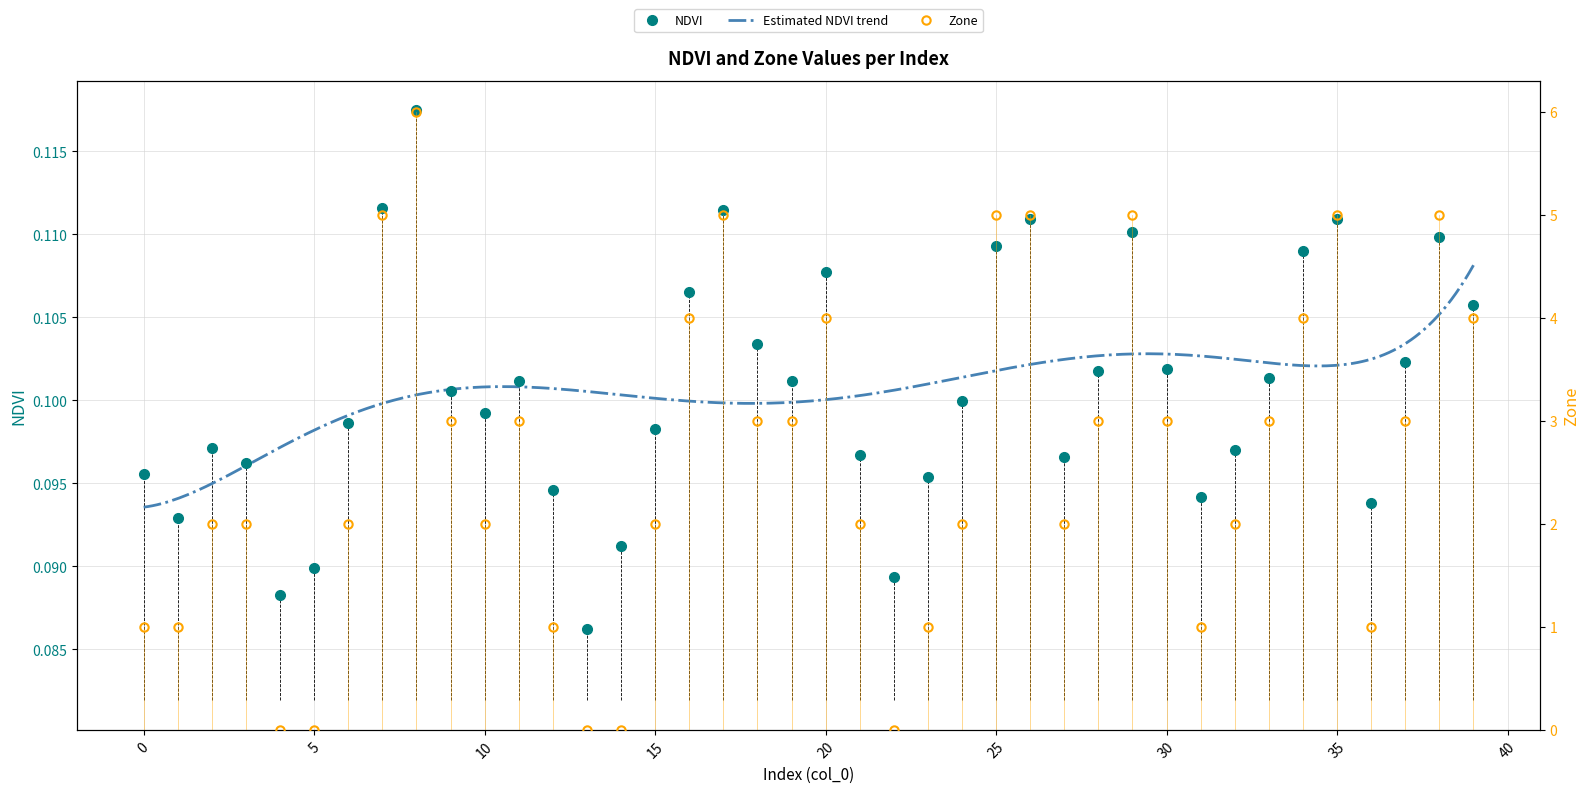

Reading left to right, list all the values displayed in this chart.

NDVI: 0.1	0.1	0.1	0.1	0.1	0.1	0.1	0.1	0.1	0.1	0.1	0.1	0.1	0.1	0.1	0.1	0.1	0.1	0.1	0.1	0.1	0.1	0.1	0.1	0.1	0.1	0.1	0.1	0.1	0.1	0.1	0.1	0.1	0.1	0.1	0.1	0.1	0.1	0.1	0.1
Zone: 1.0	1.0	2.0	2.0	0.0	0.0	2.0	5.0	6.0	3.0	2.0	3.0	1.0	0.0	0.0	2.0	4.0	5.0	3.0	3.0	4.0	2.0	0.0	1.0	2.0	5.0	5.0	2.0	3.0	5.0	3.0	1.0	2.0	3.0	4.0	5.0	1.0	3.0	5.0	4.0